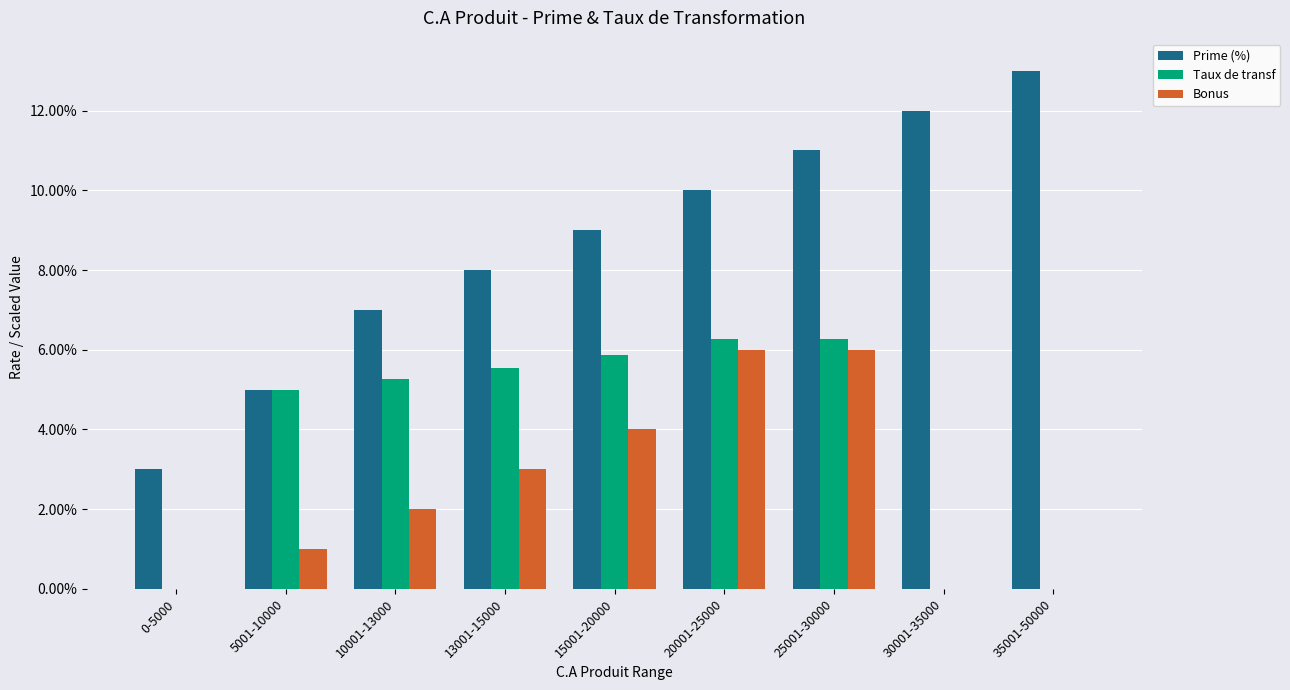

Does the chart contain stacked bars?

No